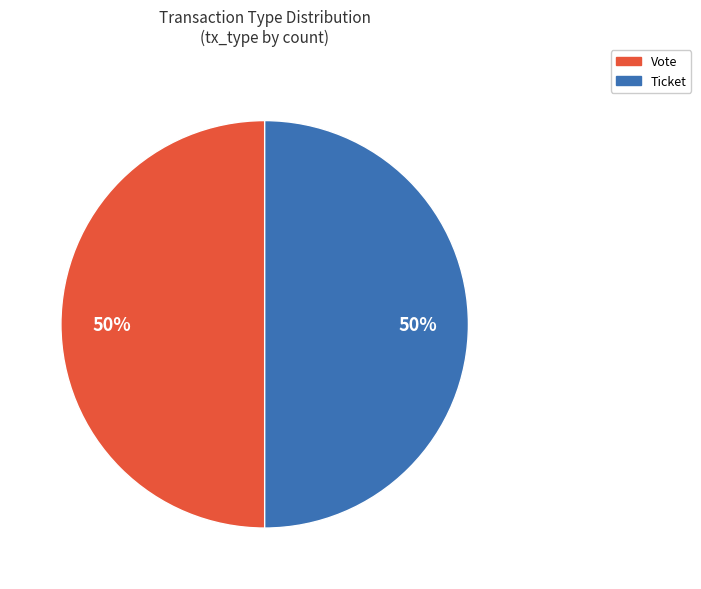

Combined, do Vote and Ticket account for over 50%?

Yes